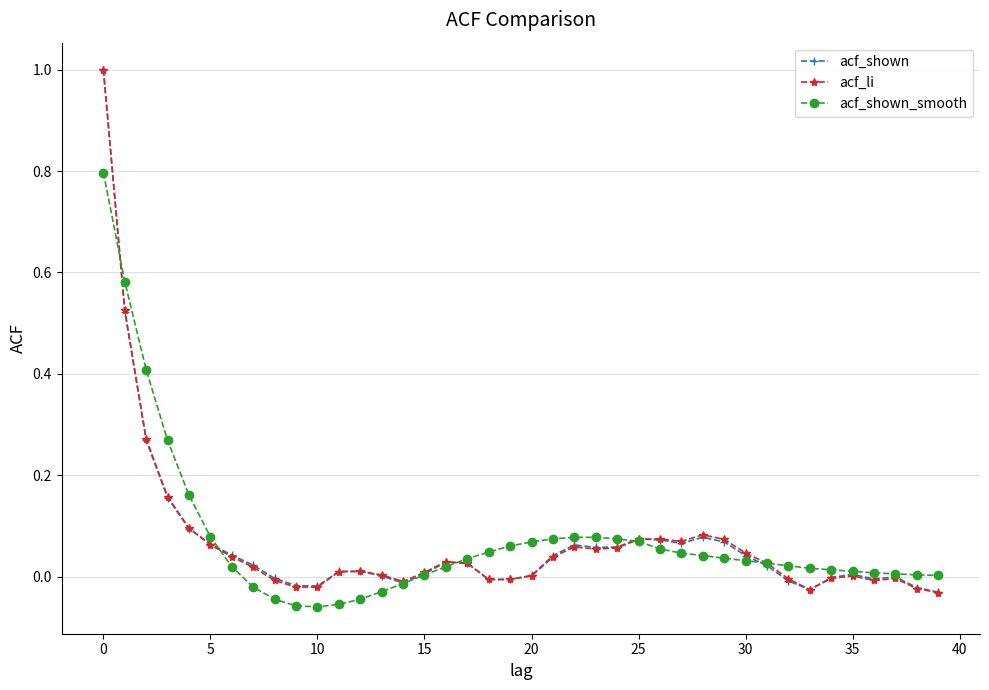

What is the greatest value displayed?

1.0